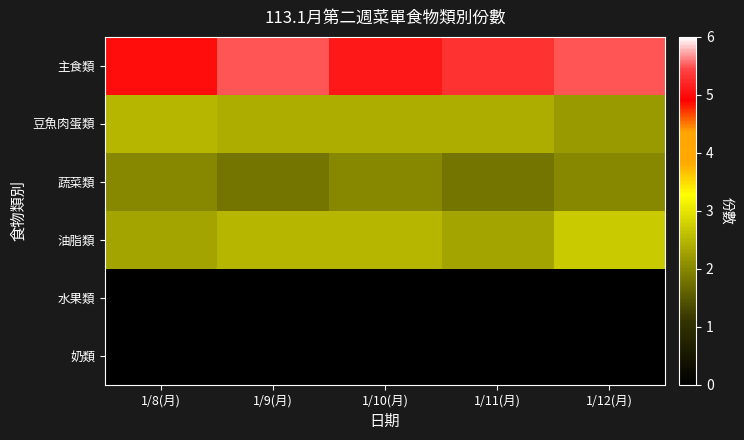

What is the spread (max minus min) of values at 1/12(月)?

5.5